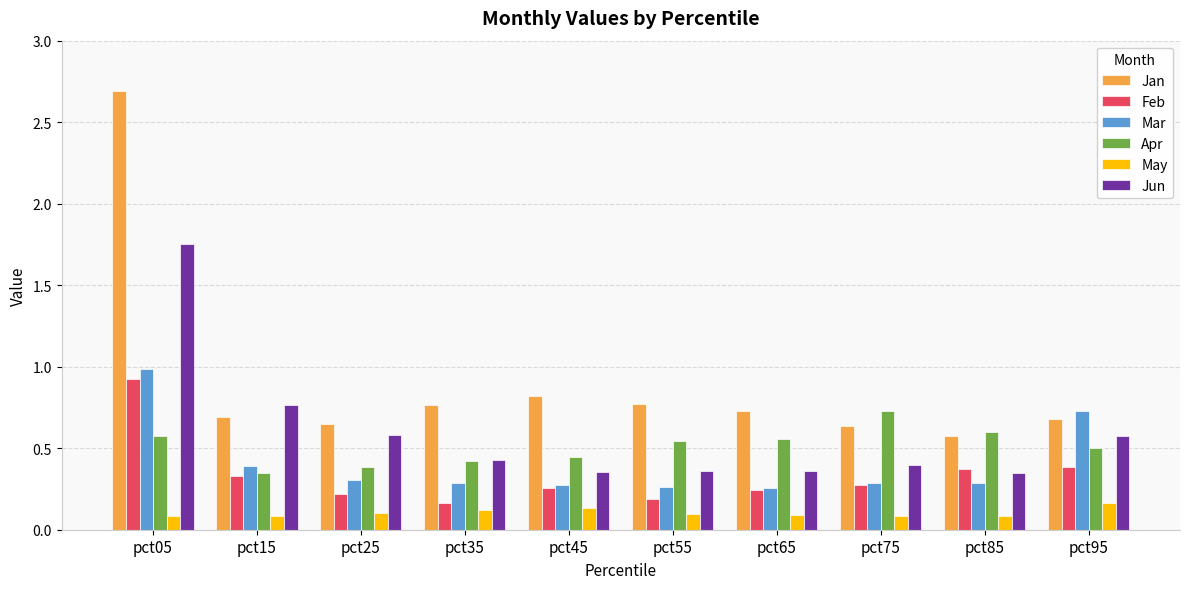

True or false: Mar has a value of 0.3 at pct45.

True